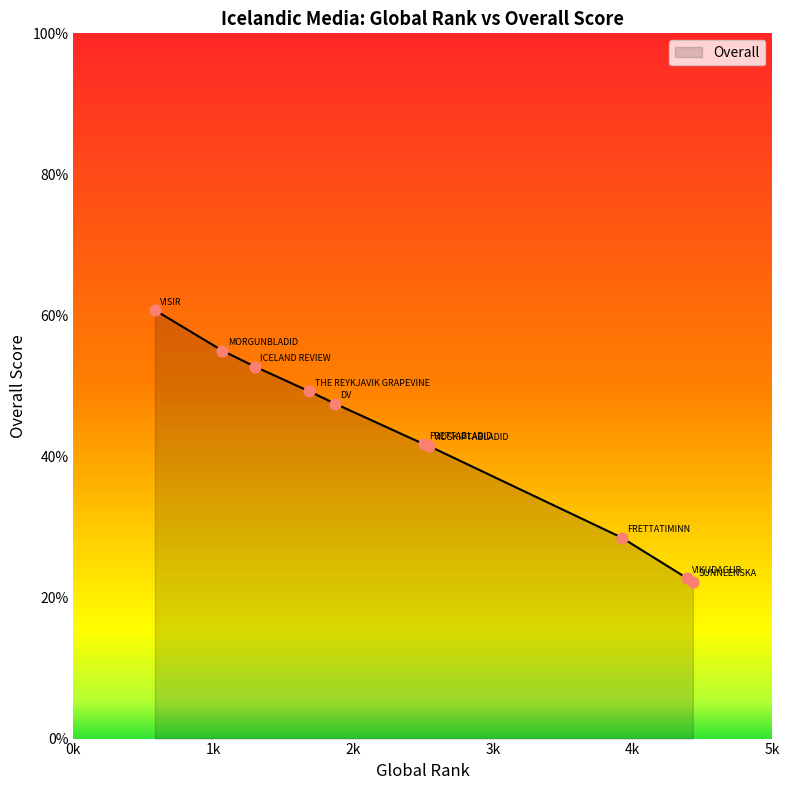

What is the greatest value displayed?

60.8